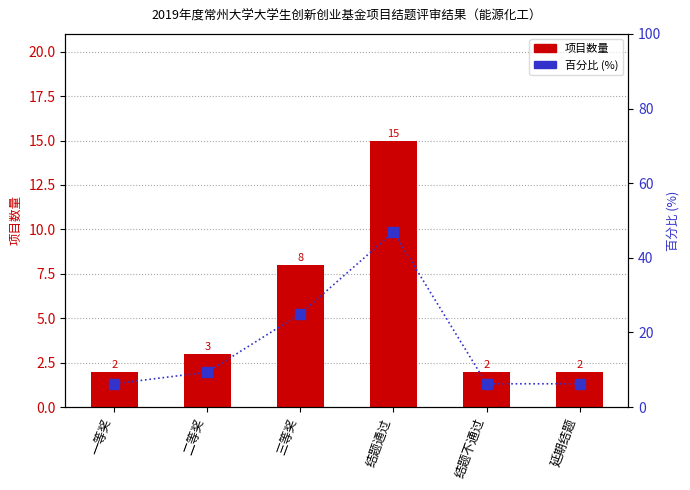

Is the value of 项目数量 at 结题不通过 greater than the value of 百分比 (%) at 结题通过?

No